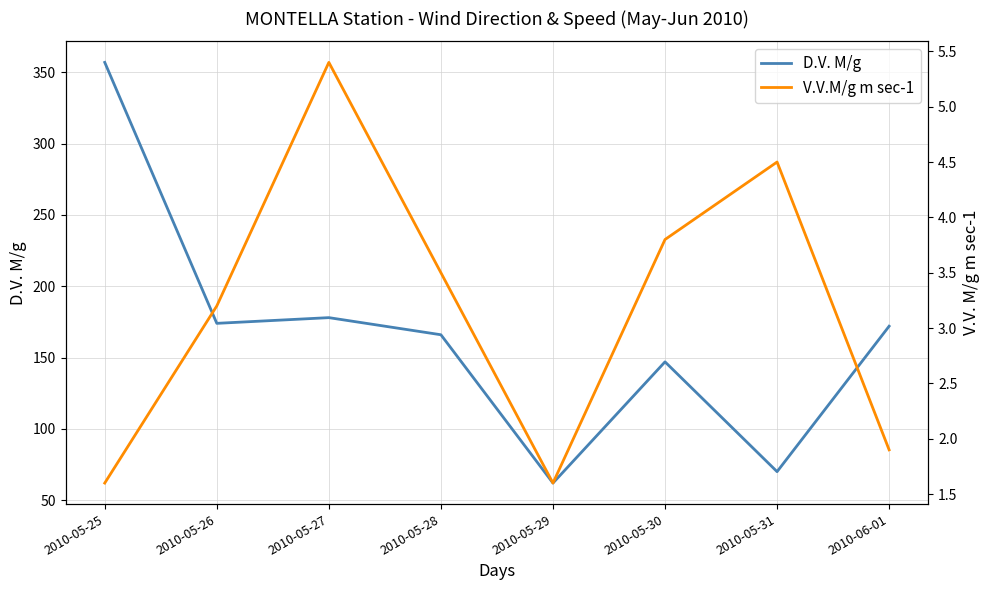

What is the minimum value for D.V. M/g?

62